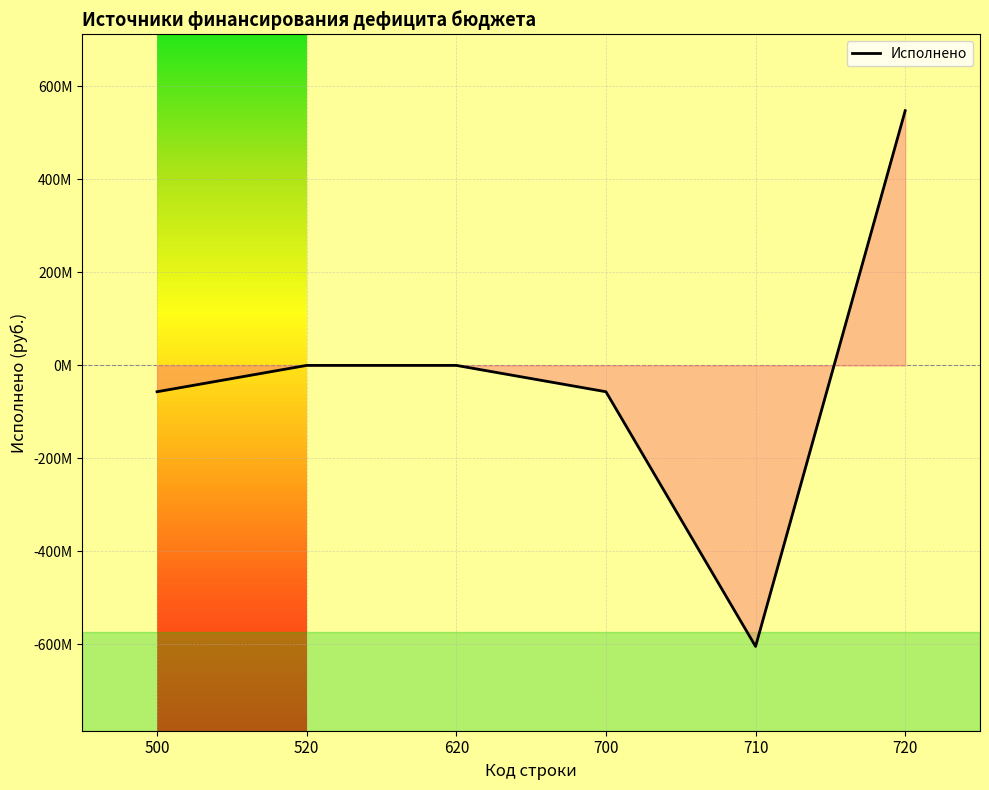

What is the minimum value shown in the chart?

-604167127.2